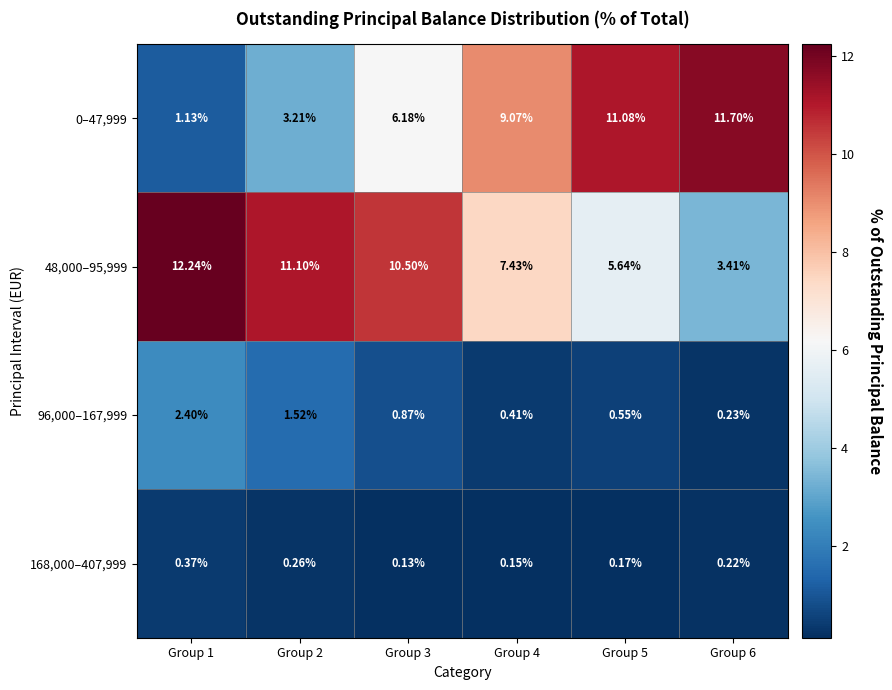

Count the number of data series in this chart.

4